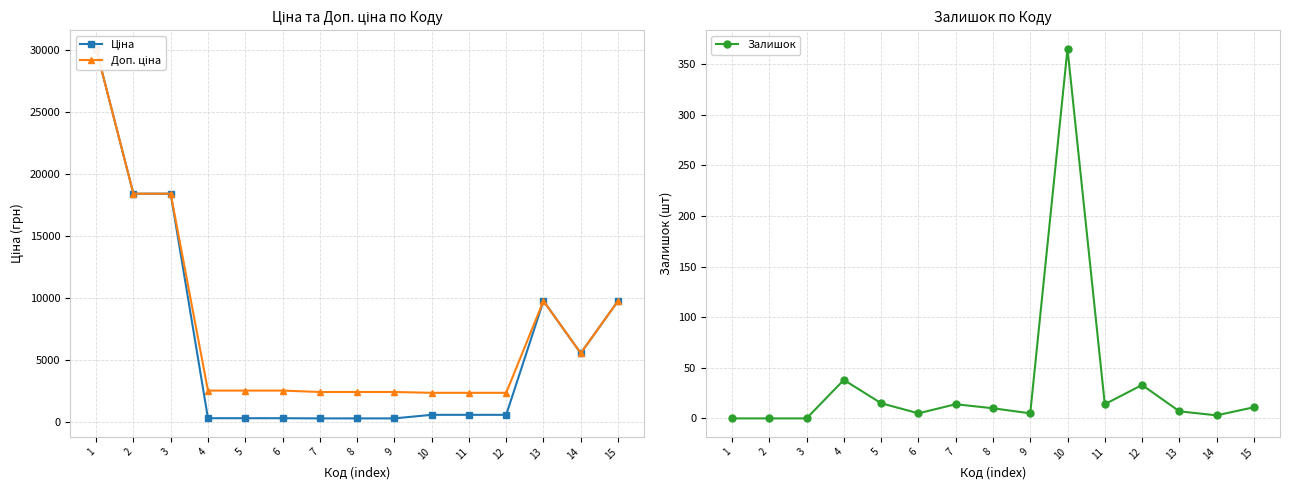

True or false: Доп. ціна has more than 2 interior local peaks.

False